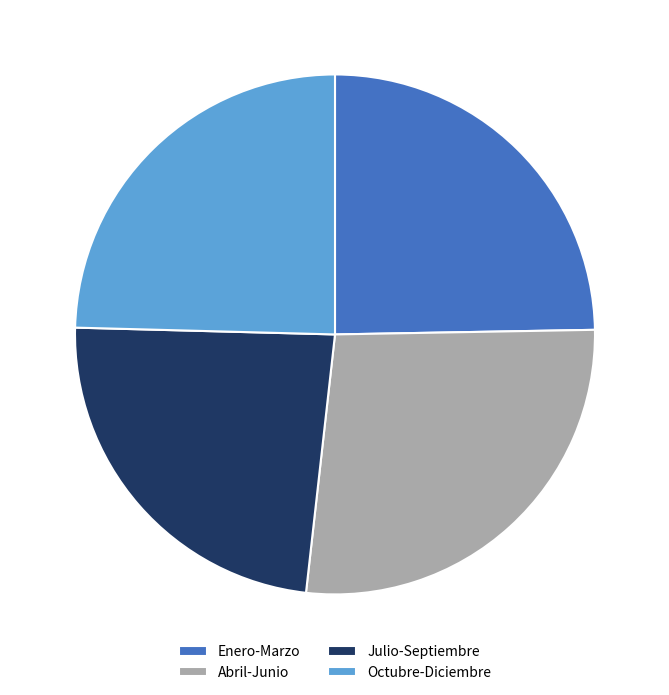

Which category has the smallest portion of the pie?

Julio-Septiembre